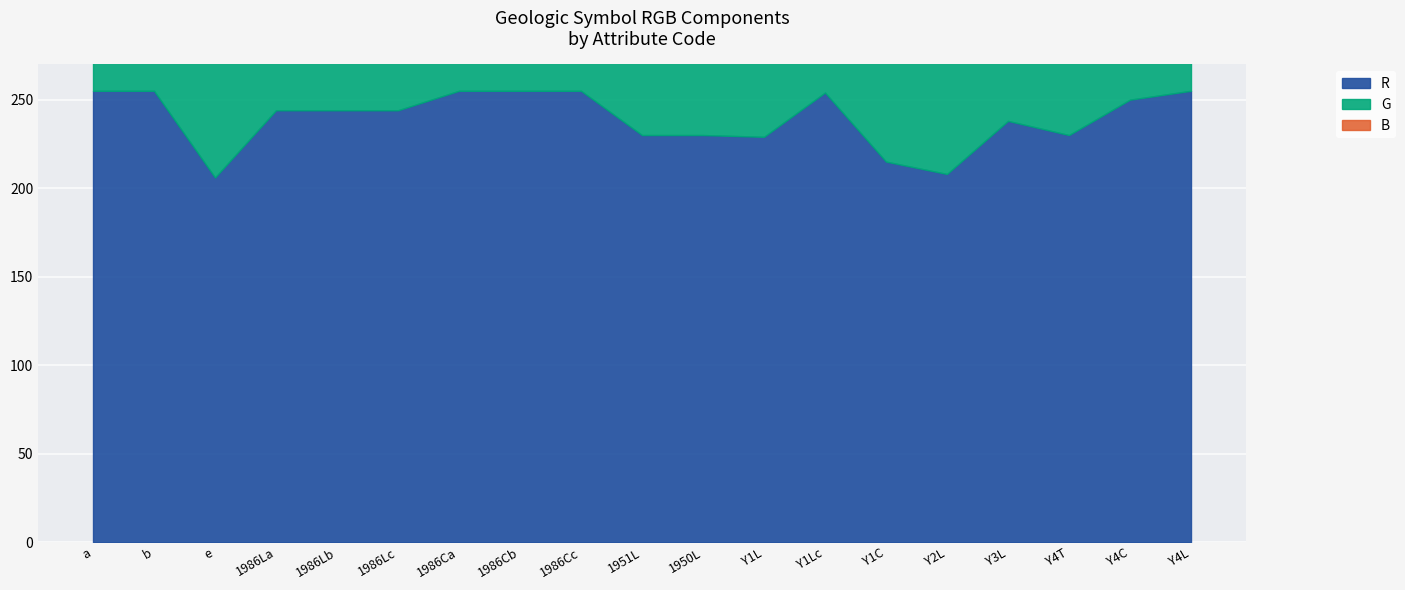

Reading left to right, list all the values displayed in this chart.

R: 255	255	206	244	244	244	255	255	255	230	230	229	254	215	208	238	230	250	255
G: 255	255	236	83	83	83	158	158	158	78	78	71	138	79	67	150	170	143	179
B: 255	255	234	125	125	125	191	191	191	65	65	23	37	119	24	188	37	125	33